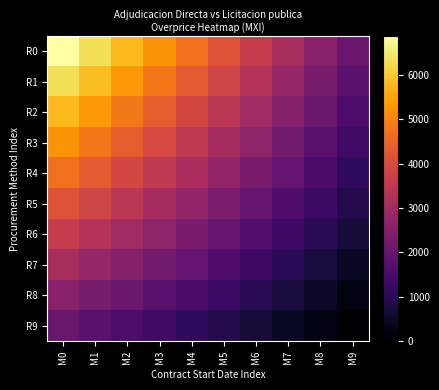

Which series has the largest total across all categories?

R0